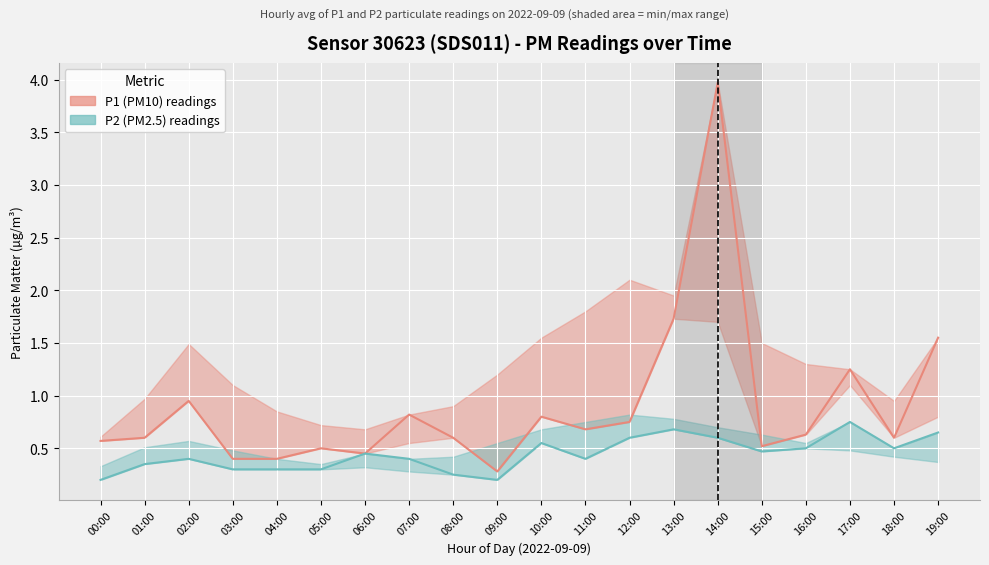

At how many categories does at least one series exceed 0?

20